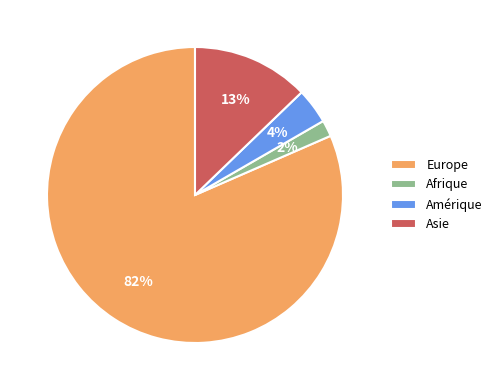

Does Asie account for over 50% of the chart?

No